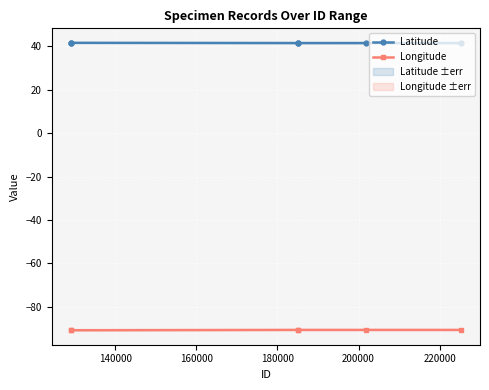

List the series in order of their overall mean, highest first.

Latitude, Longitude